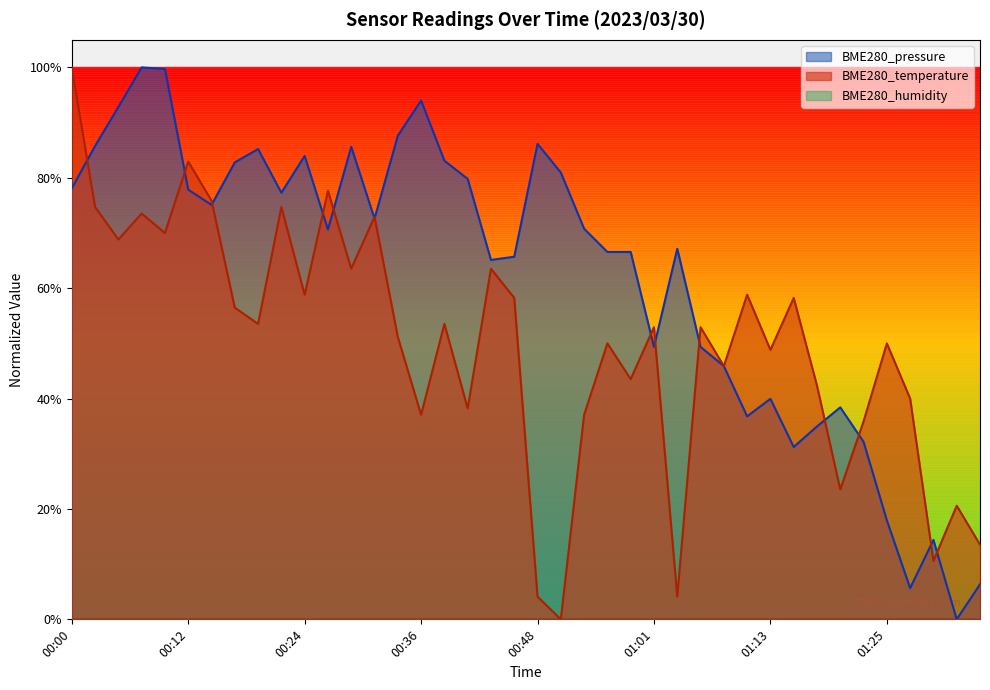

True or false: BME280_temperature and BME280_pressure cross at least once.

True